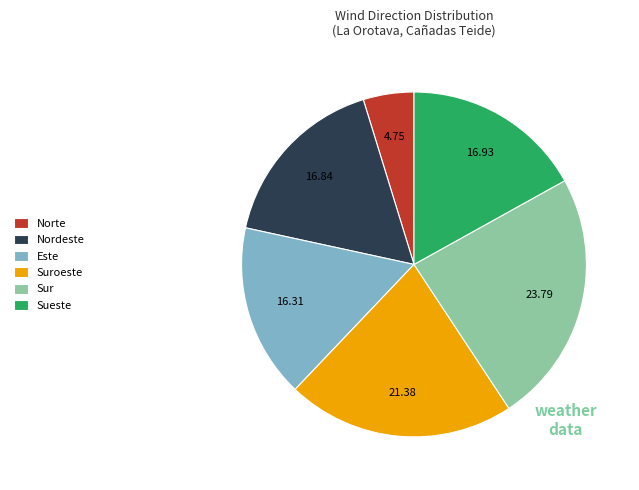

Which category has the smallest portion of the pie?

Norte